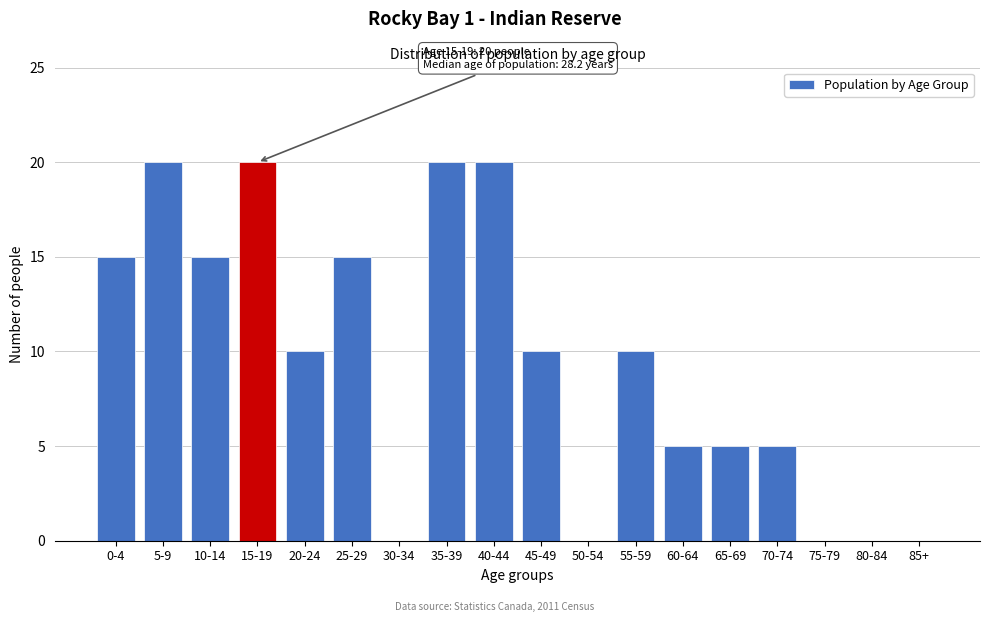

Reading left to right, transcribe all the data shown in this chart.

0-4=15	5-9=20	10-14=15	15-19=20	20-24=10	25-29=15	30-34=0	35-39=20	40-44=20	45-49=10	50-54=0	55-59=10	60-64=5	65-69=5	70-74=5	75-79=0	80-84=0	85+=0